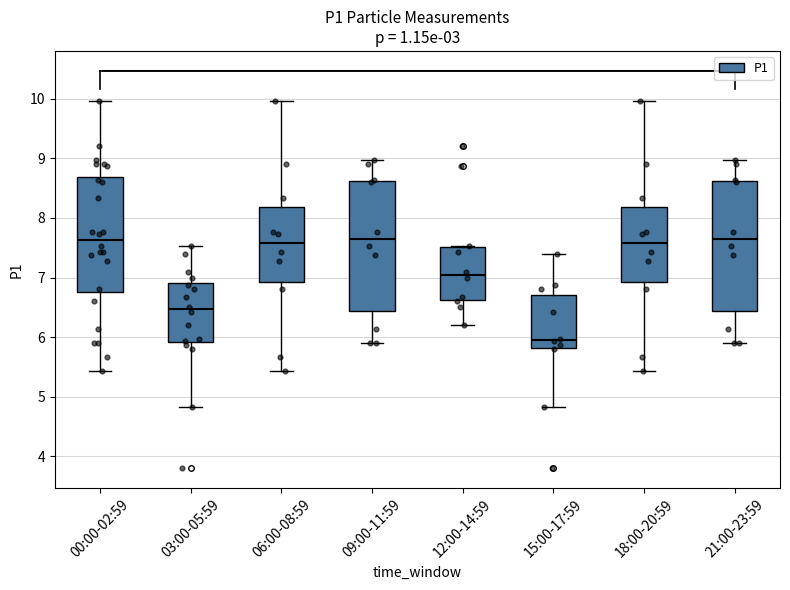

Reading left to right, transcribe this box plot: for each box, give where its median line is, the range the box spans, and where its two whiskers end, as read against the y-axis. The values are not printed on the chart, so give them approximately, as read against the axis.

00:00-02:59: median 7.6, box 6.8 to 8.7, whiskers 5.4 to 10.0
03:00-05:59: median 6.5, box 5.9 to 6.9, whiskers 4.8 to 7.5
06:00-08:59: median 7.6, box 6.9 to 8.2, whiskers 5.4 to 10.0
09:00-11:59: median 7.7, box 6.4 to 8.6, whiskers 5.9 to 9.0
12:00-14:59: median 7.1, box 6.6 to 7.5, whiskers 6.2 to 7.5
15:00-17:59: median 6.0, box 5.8 to 6.7, whiskers 4.8 to 7.4
18:00-20:59: median 7.6, box 6.9 to 8.2, whiskers 5.4 to 10.0
21:00-23:59: median 7.7, box 6.4 to 8.6, whiskers 5.9 to 9.0